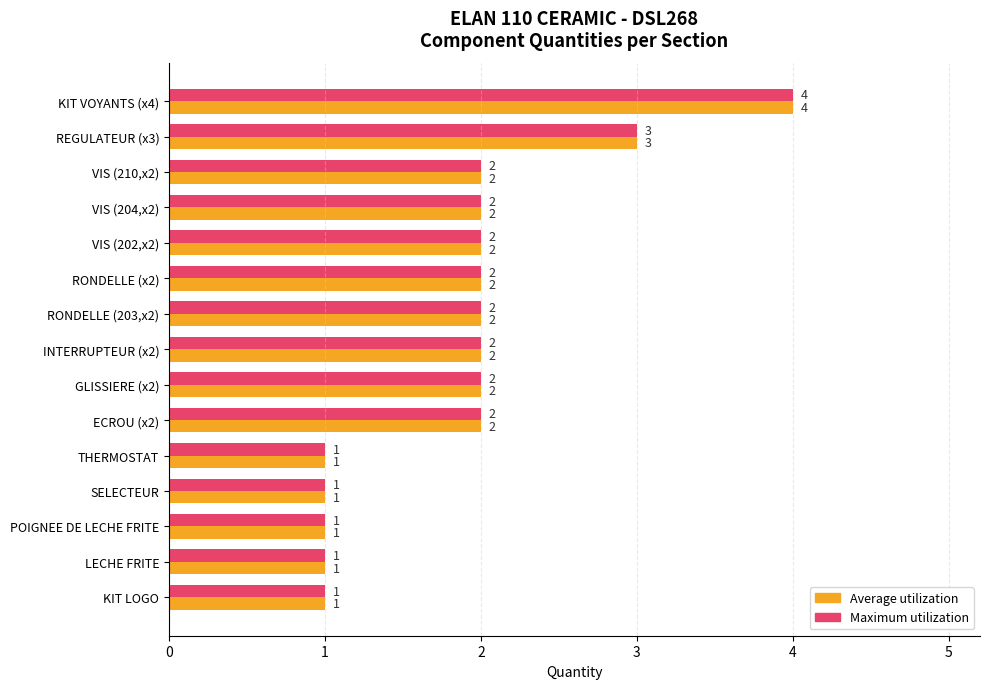

What is the difference between the second highest and second lowest values in the Maximum utilization series?

2